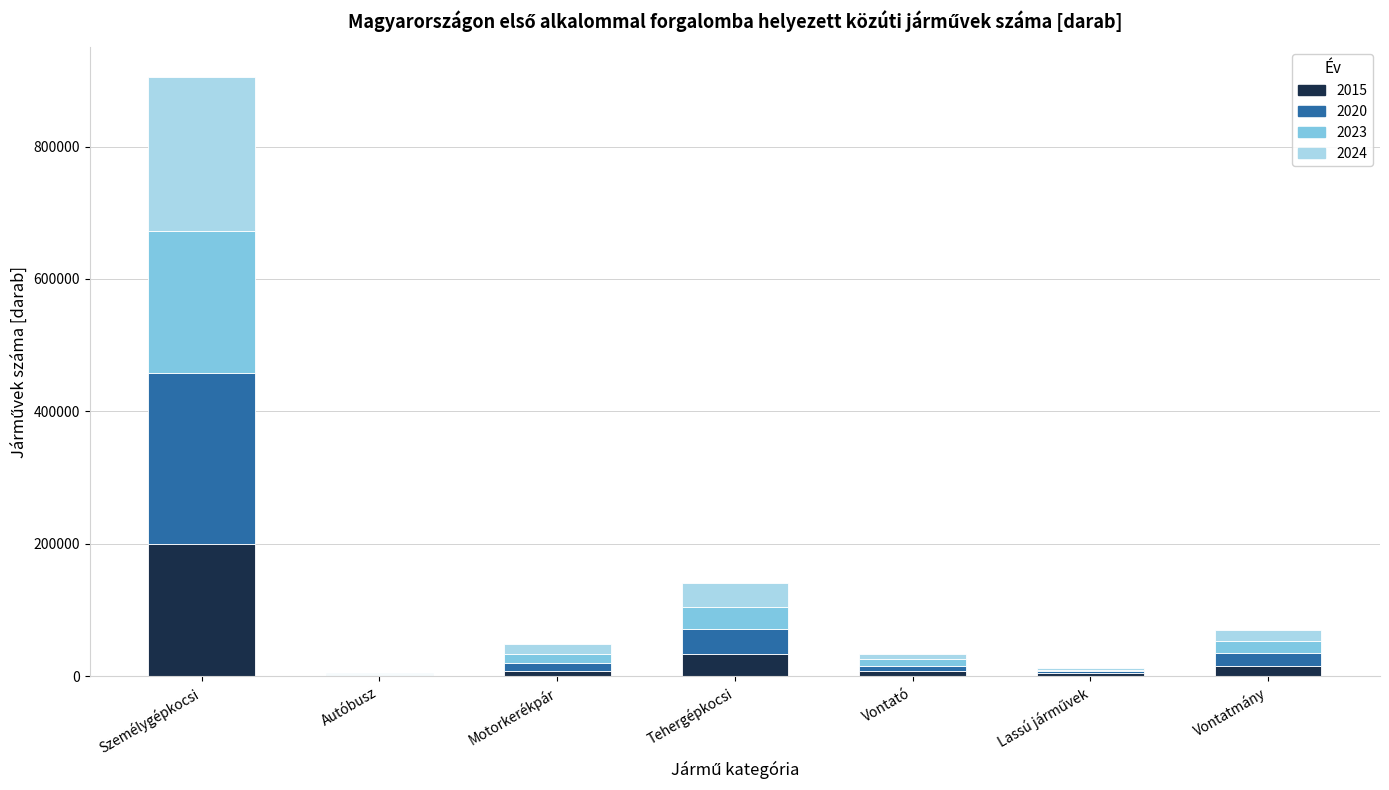

What is the total value across all series at Személygépkocsi?

904408